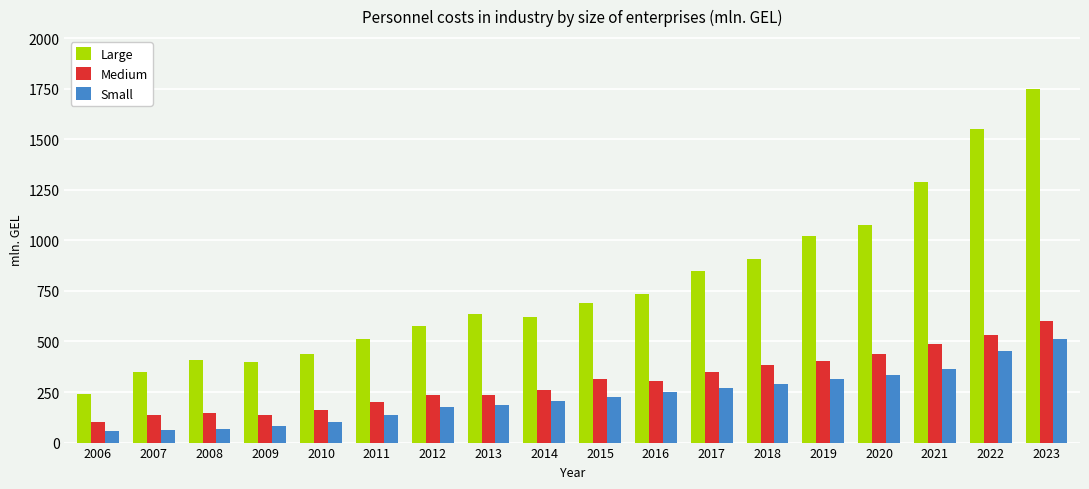

What is the spread (max minus min) of values at 2016?

481.2